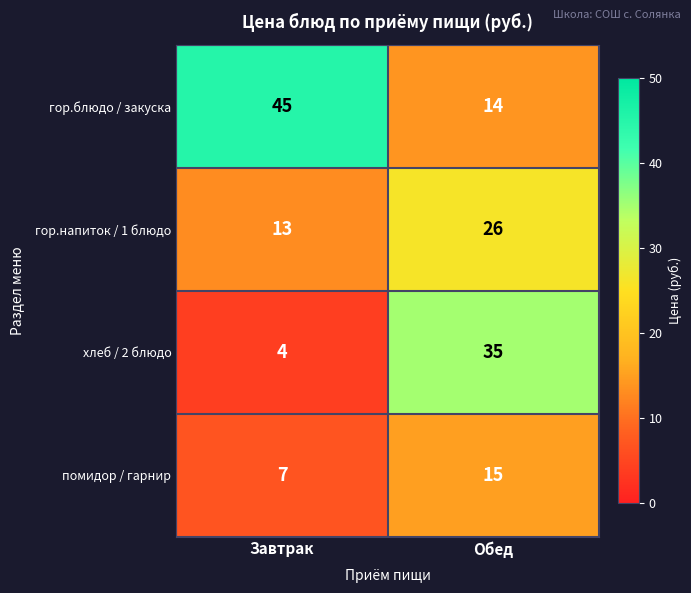

Is it true that хлеб / 2 блюдо equals 35 at Обед?

True